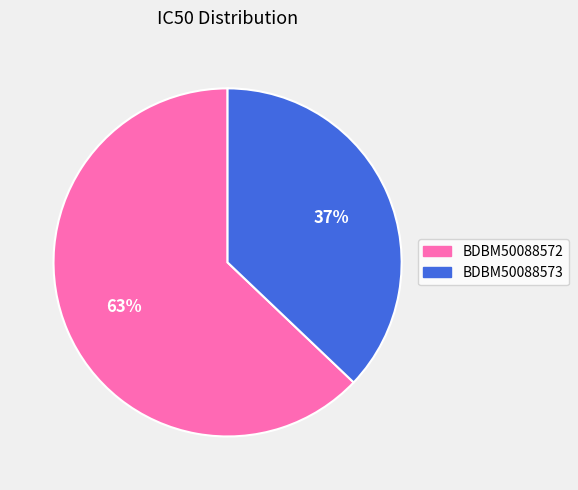

Is it true that BDBM50088572 is 78% of the pie?

False